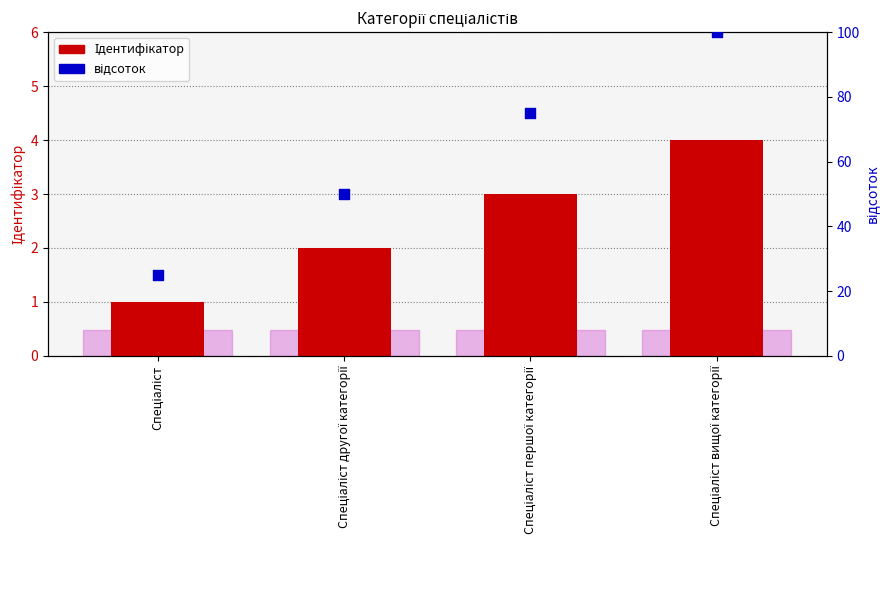

What are all the series names shown in the legend?

Ідентифікатор, відсоток